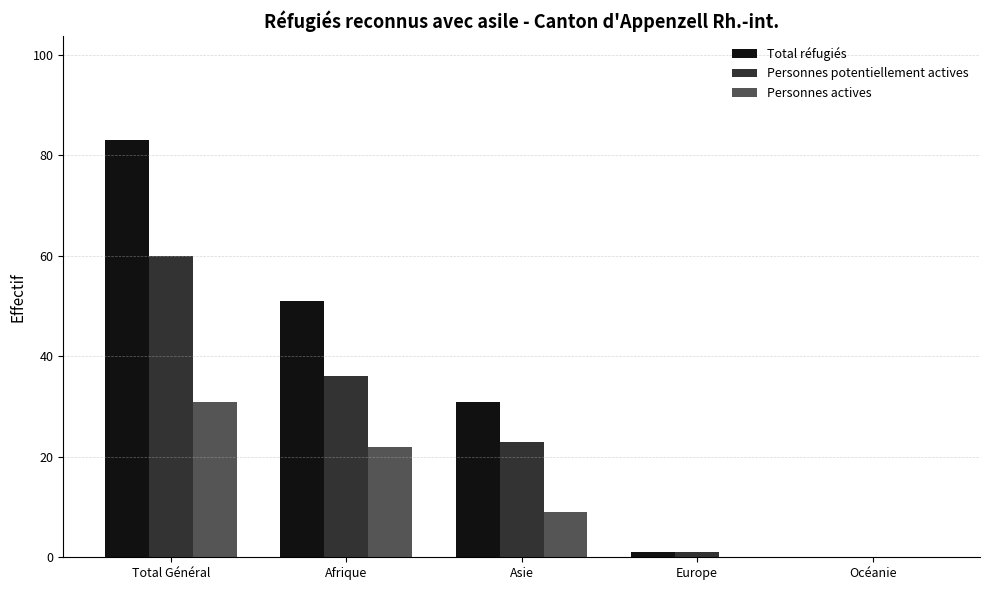

Which category has the highest value in the Total réfugiés series?

Total Général